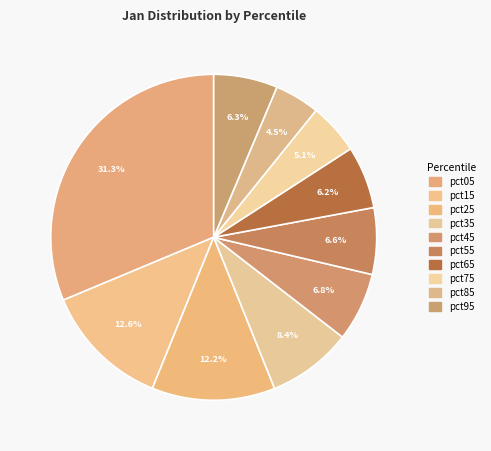

Rank the categories by value from lowest to highest.

pct85, pct75, pct65, pct95, pct55, pct45, pct35, pct25, pct15, pct05